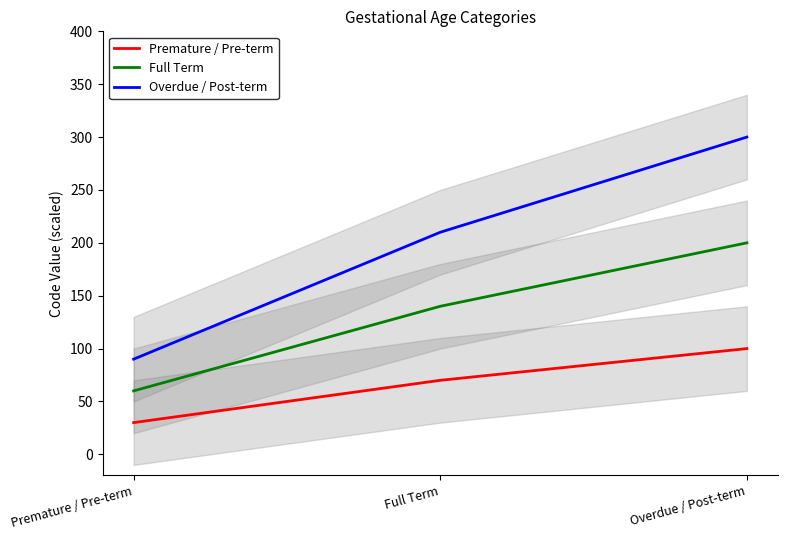

What is the approximate value of Premature / Pre-term at Overdue / Post-term?

100.0